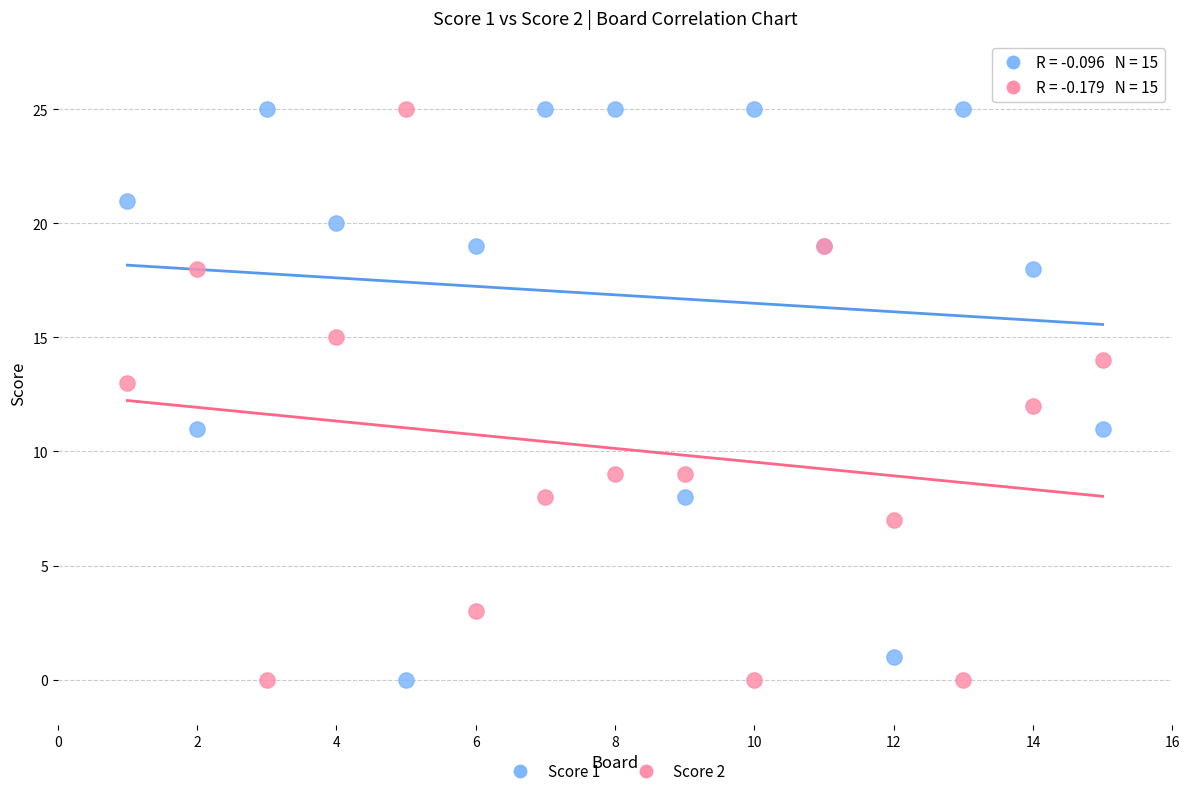

What is the X range (max minus min) for the scatter plot?

14